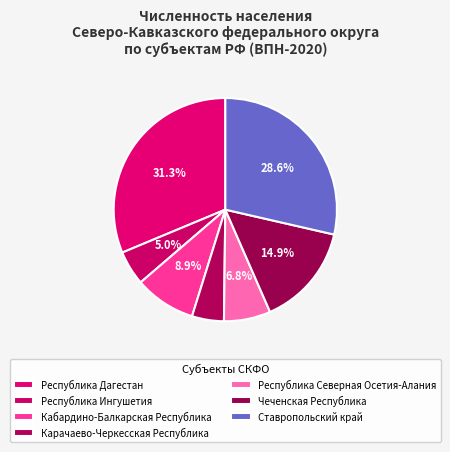

Which slice is the smallest?

Карачаево-Черкесская Республика